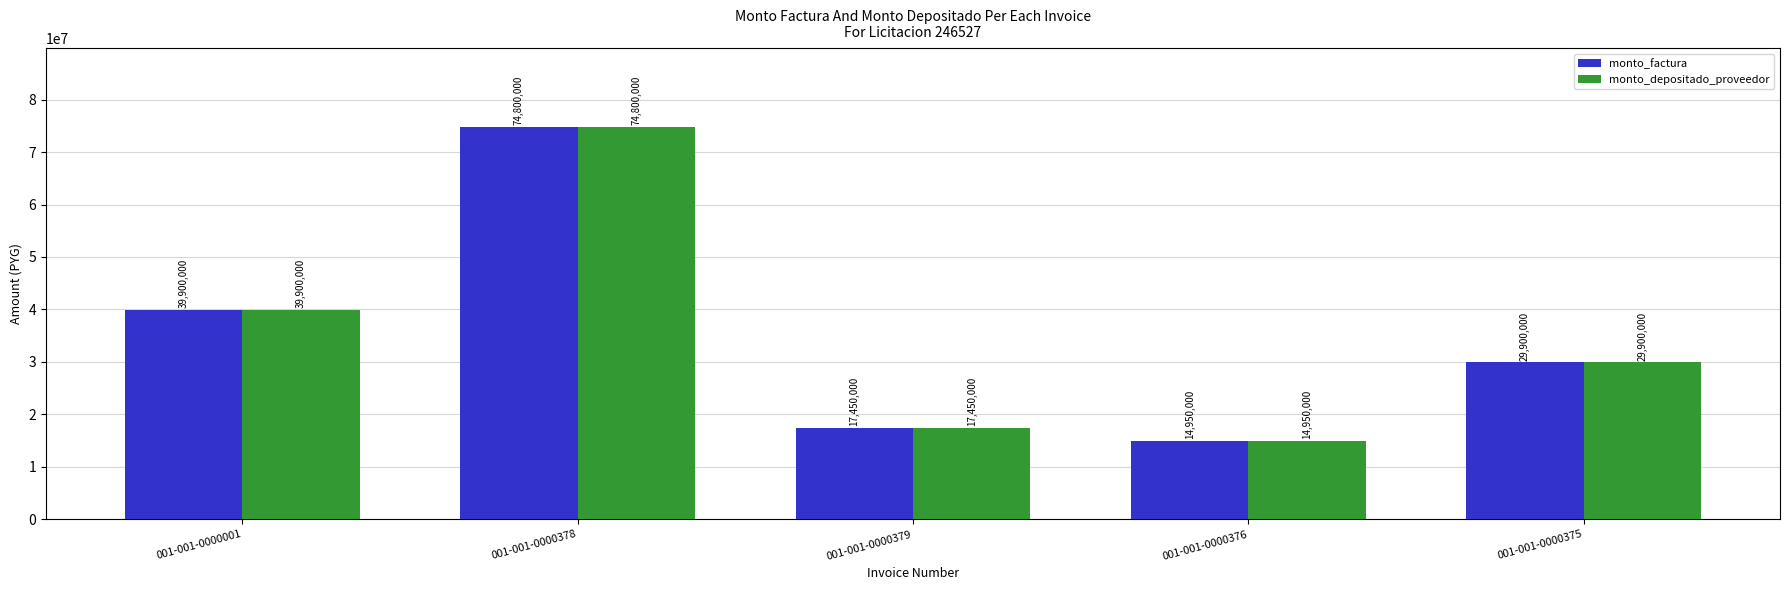

Does the chart contain any negative values?

No